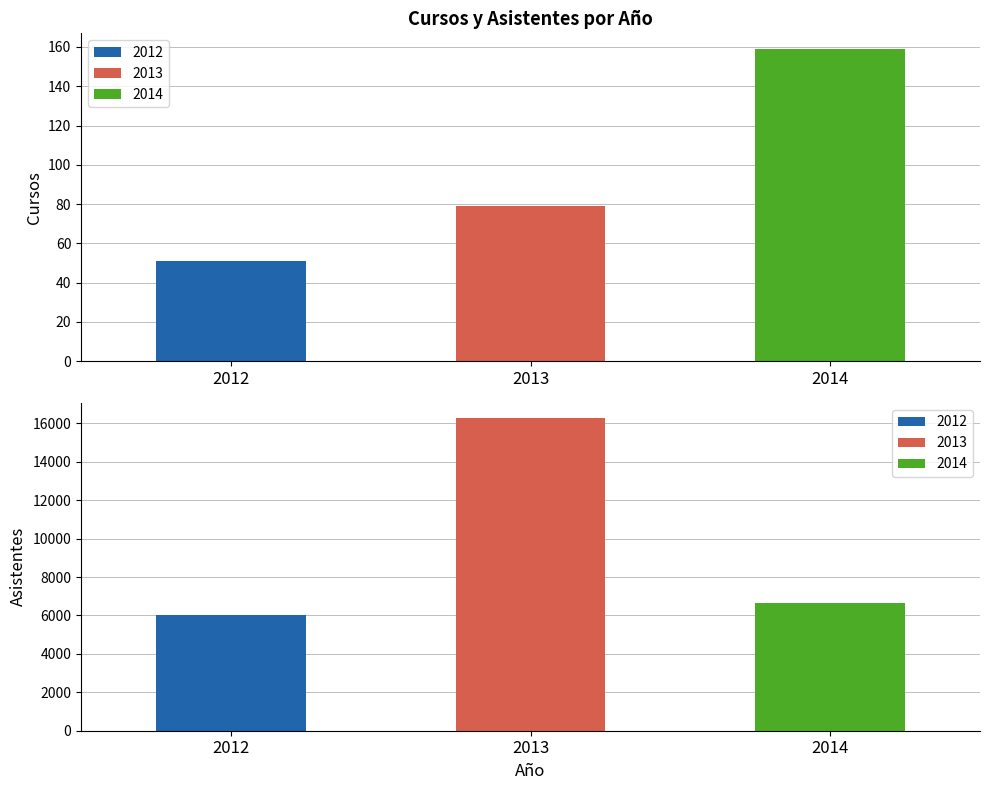

Which has a higher value, Asistentes or Cursos?

Asistentes